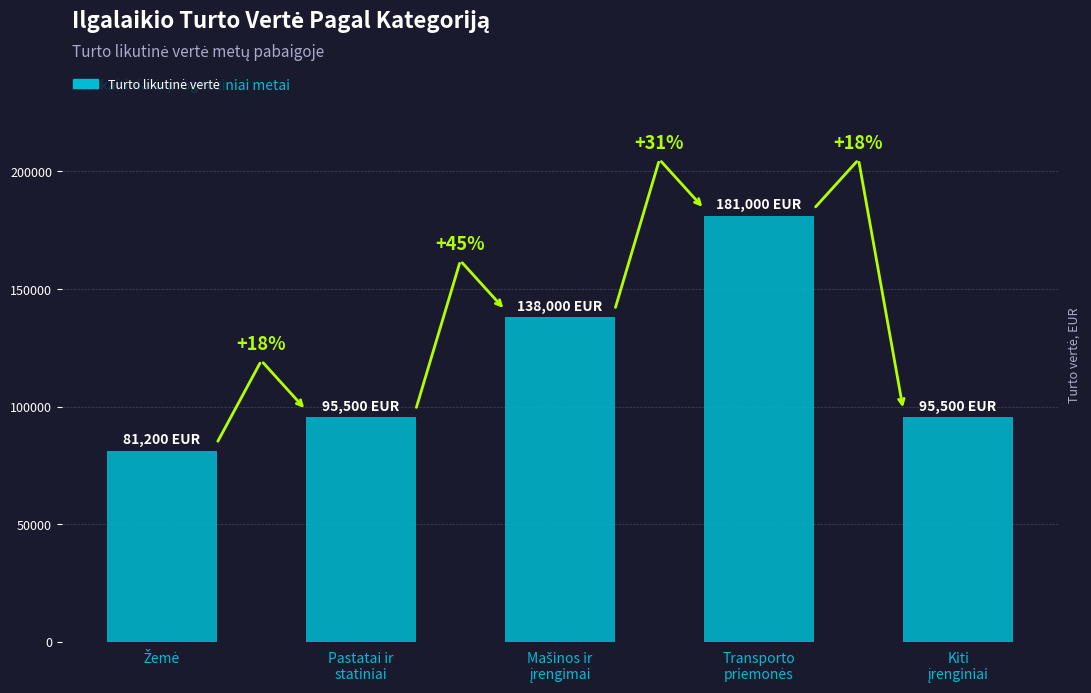

What is the approximate value at Kiti
įrenginiai?

95500